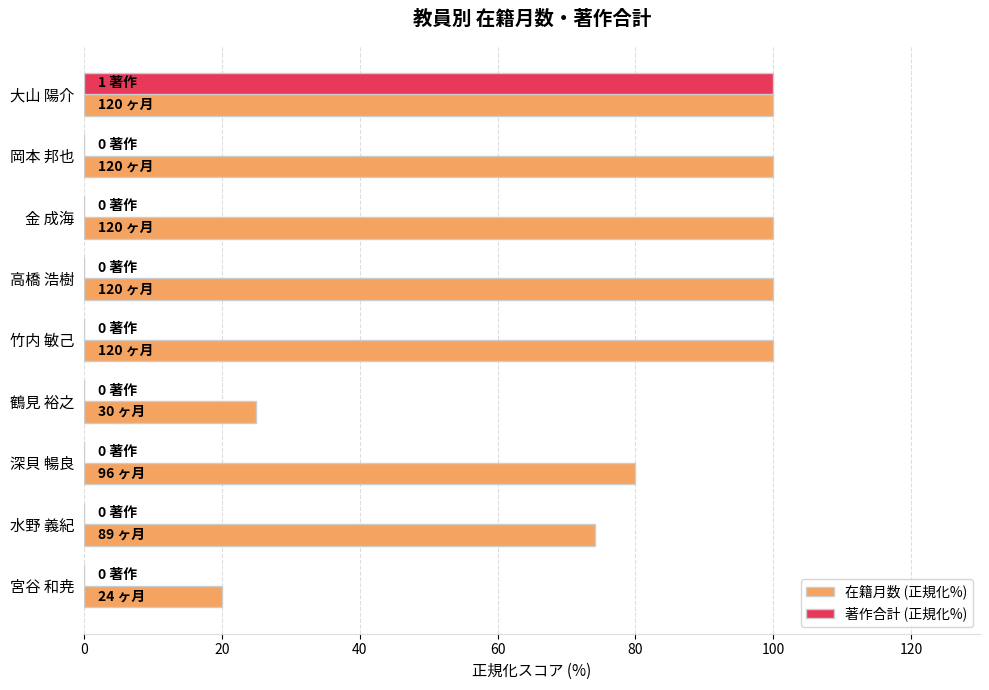

Where is 在籍月数 (正規化%) nearest to the value 60?

水野 義紀